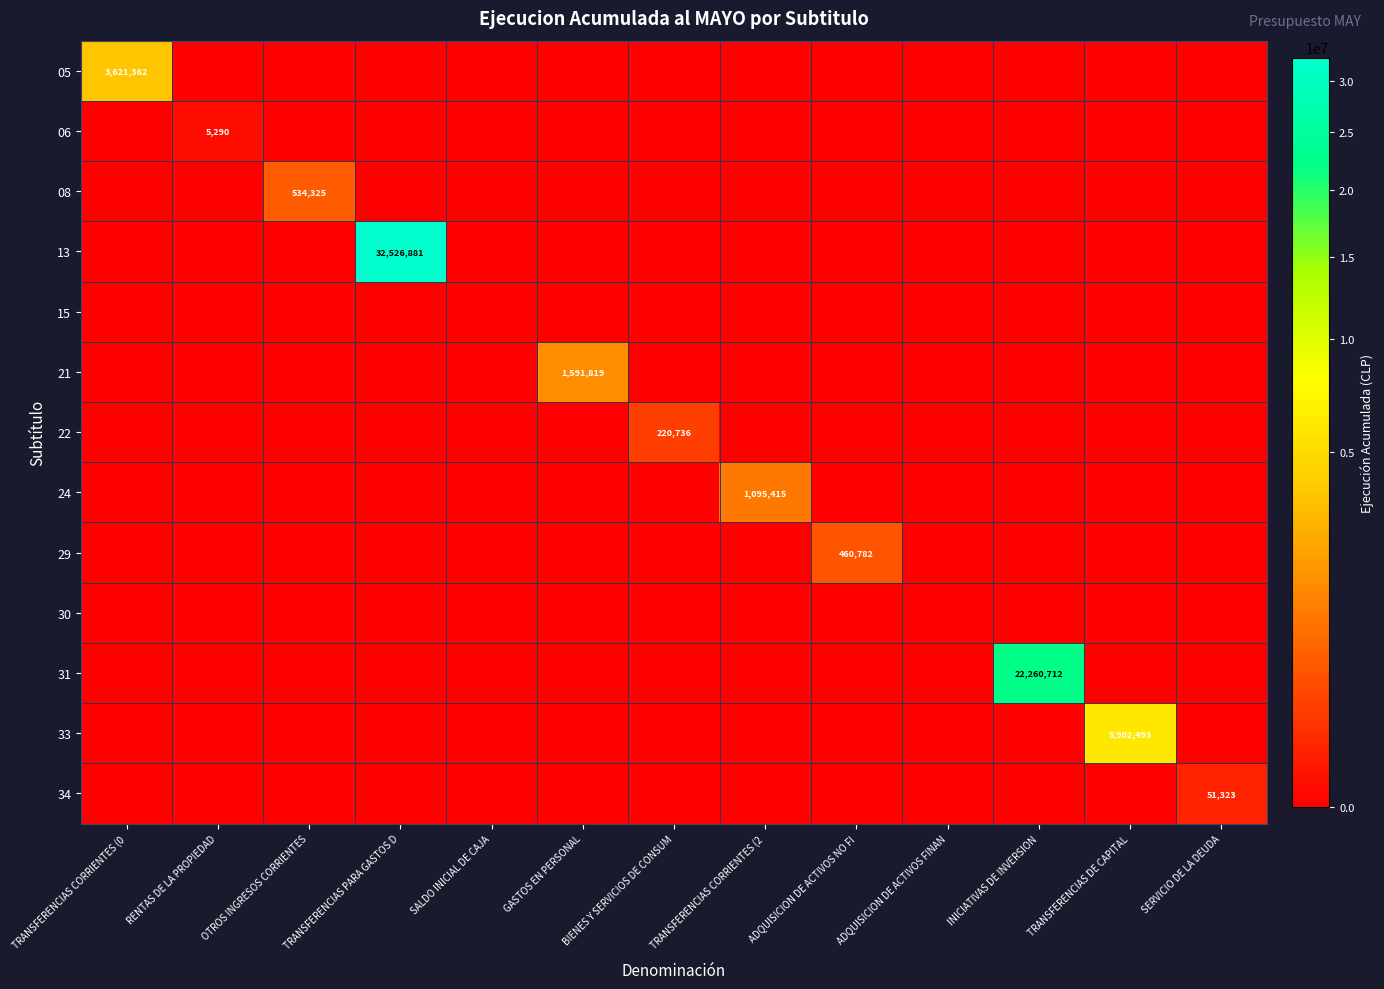

Which category has the lowest value in the 08 series?

TRANSFERENCIAS CORRIENTES (0